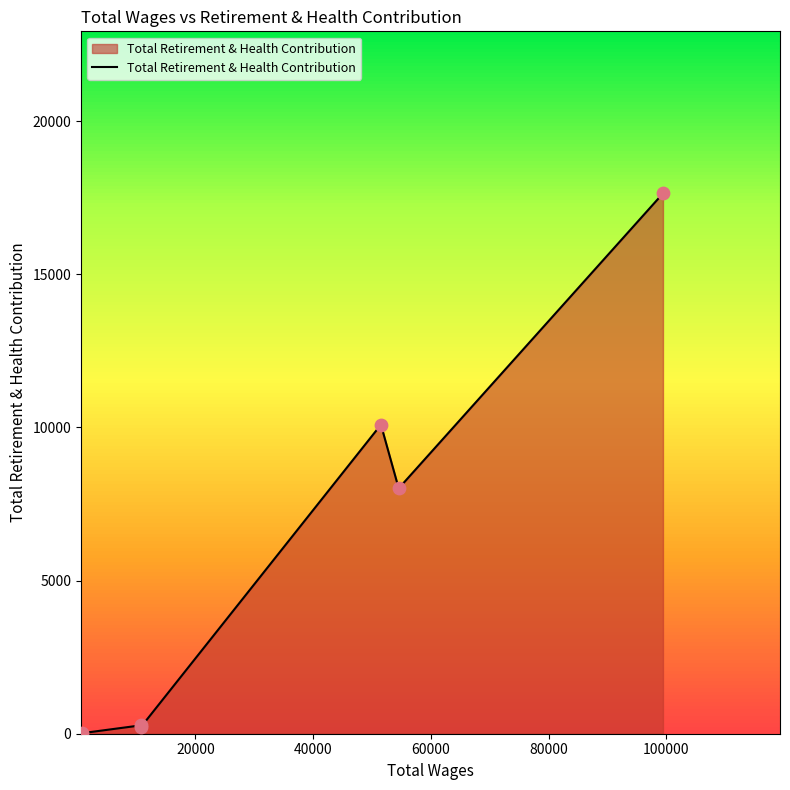

What is the change in value from 20000 to 100000?

+17372